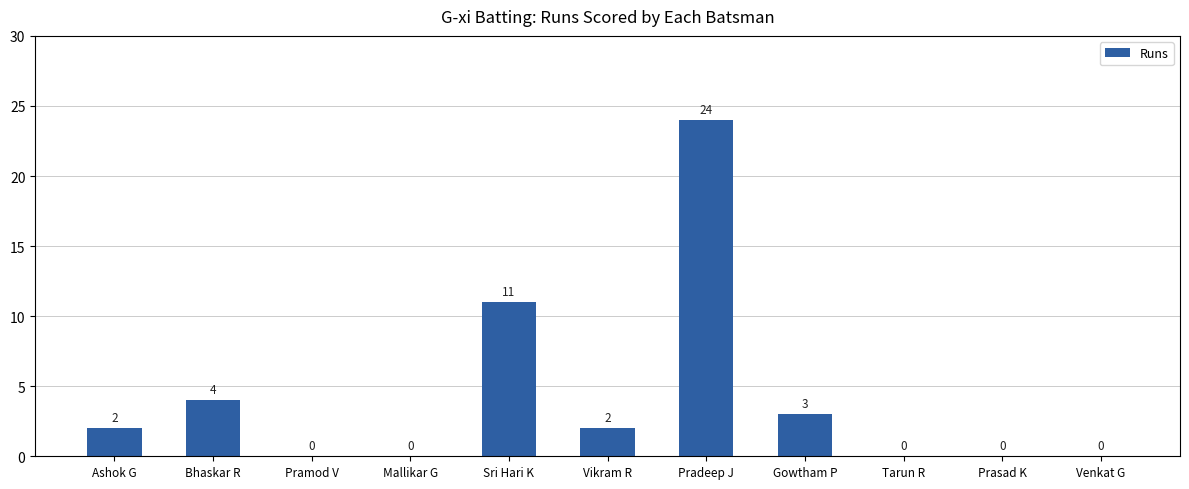

How many positive values are there?

6